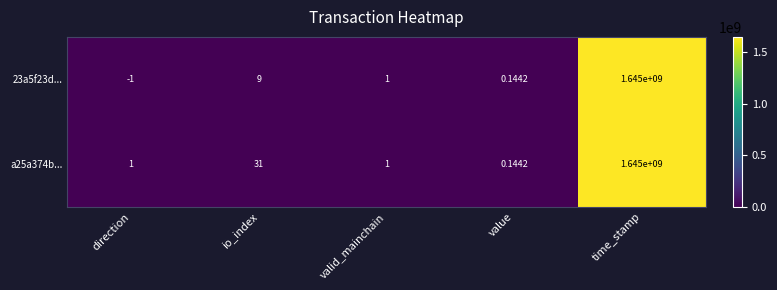

List the labels in order of 23a5f23d... value, smallest first.

direction, value, valid_mainchain, io_index, time_stamp